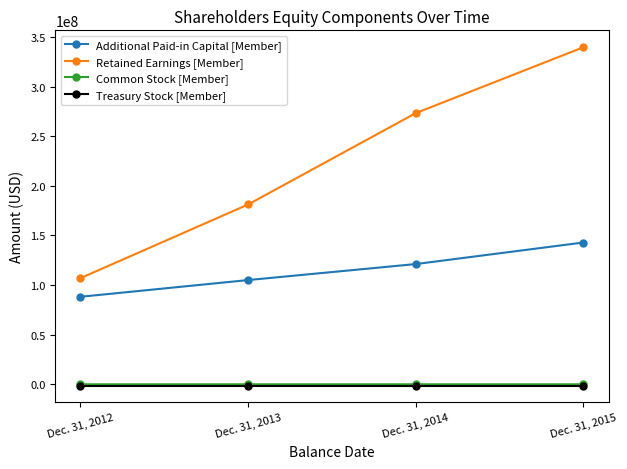

At which label is Retained Earnings [Member] closest to 223303303?

Dec. 31, 2013